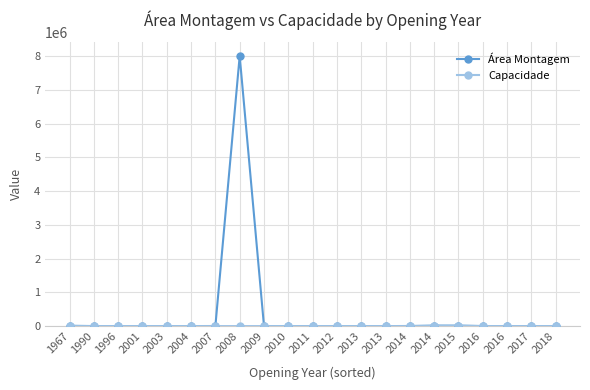

How many lines are shown in the chart?

2